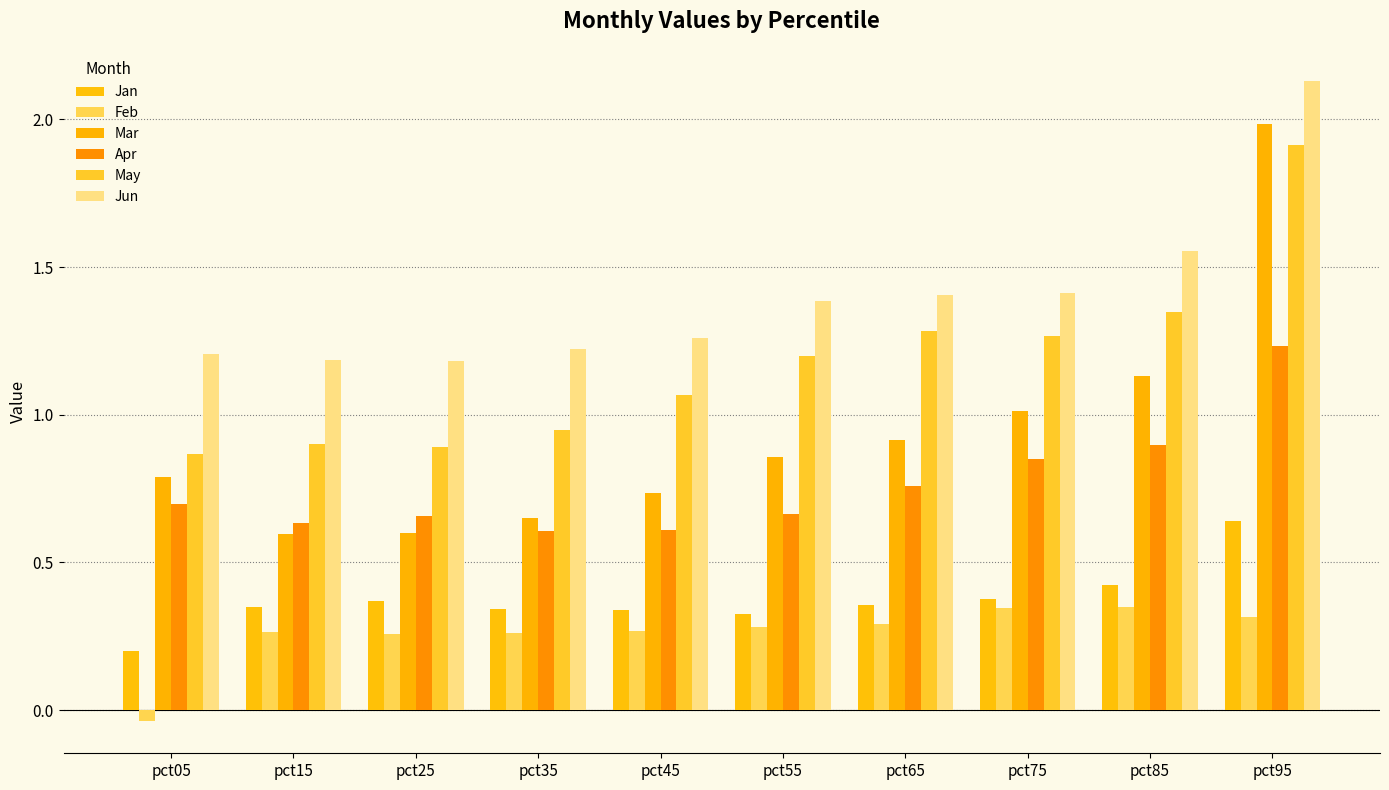

What is the difference between the May values at pct45 and pct25?

0.2